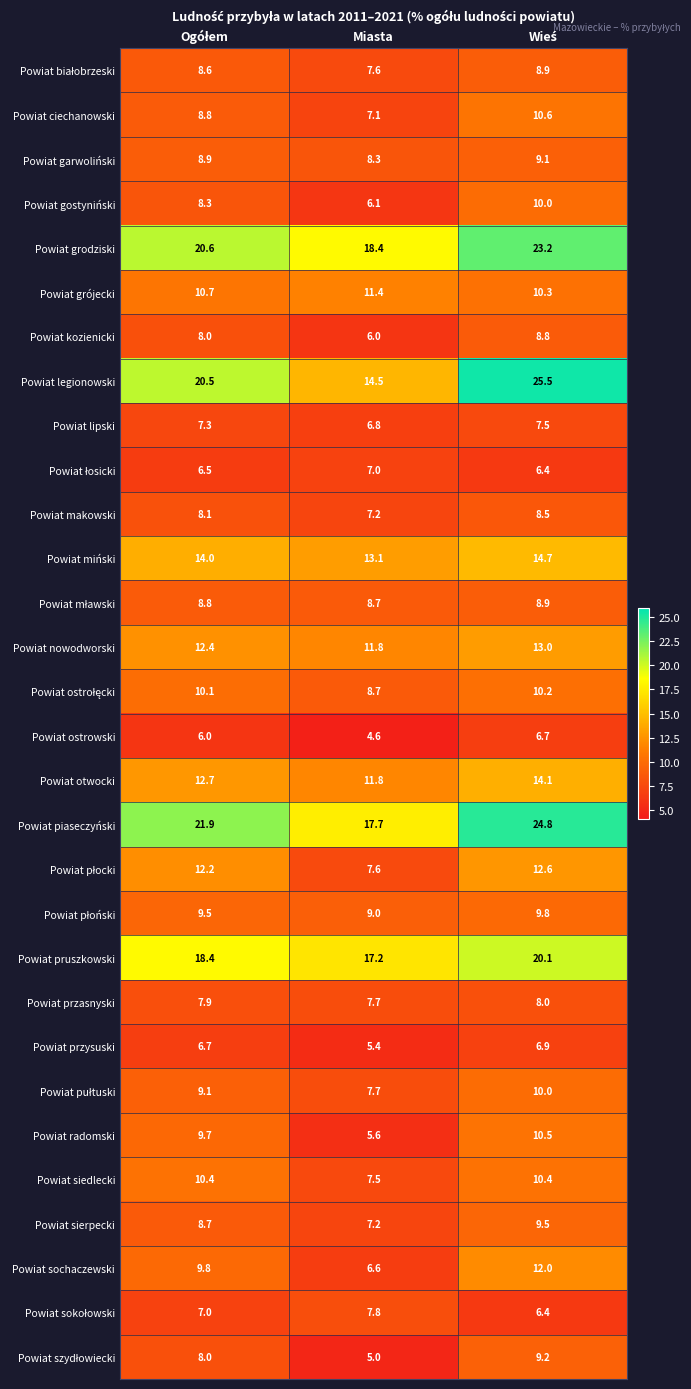

Which series has the largest total across all categories?

Powiat piaseczyński